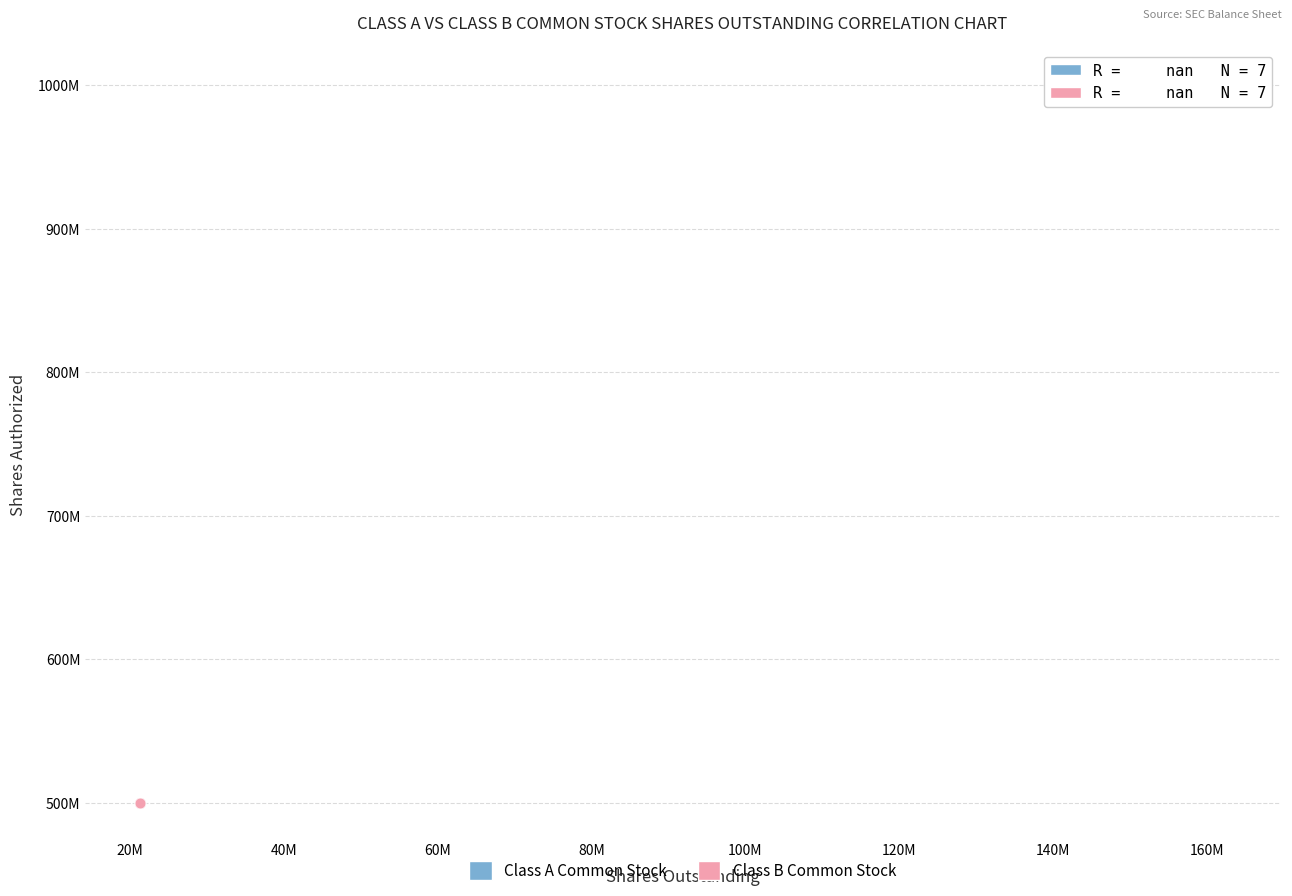

What are all the series names shown in the legend?

Class A Common Stock, Class B Common Stock